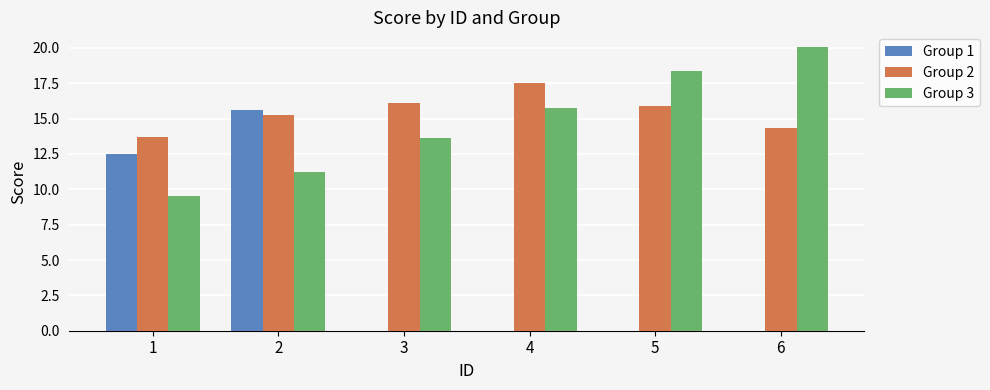

How many values in the Group 2 series exceed 15?

4